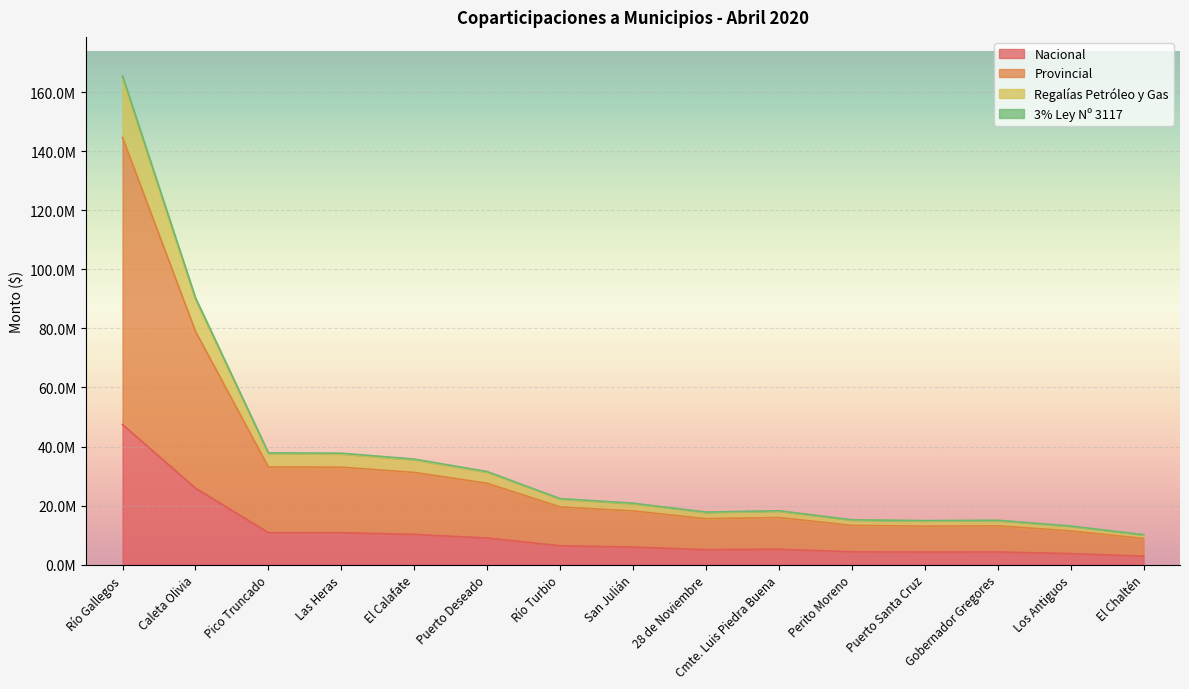

True or false: 3% Ley Nº 3117 and Nacional intersect in this chart.

False